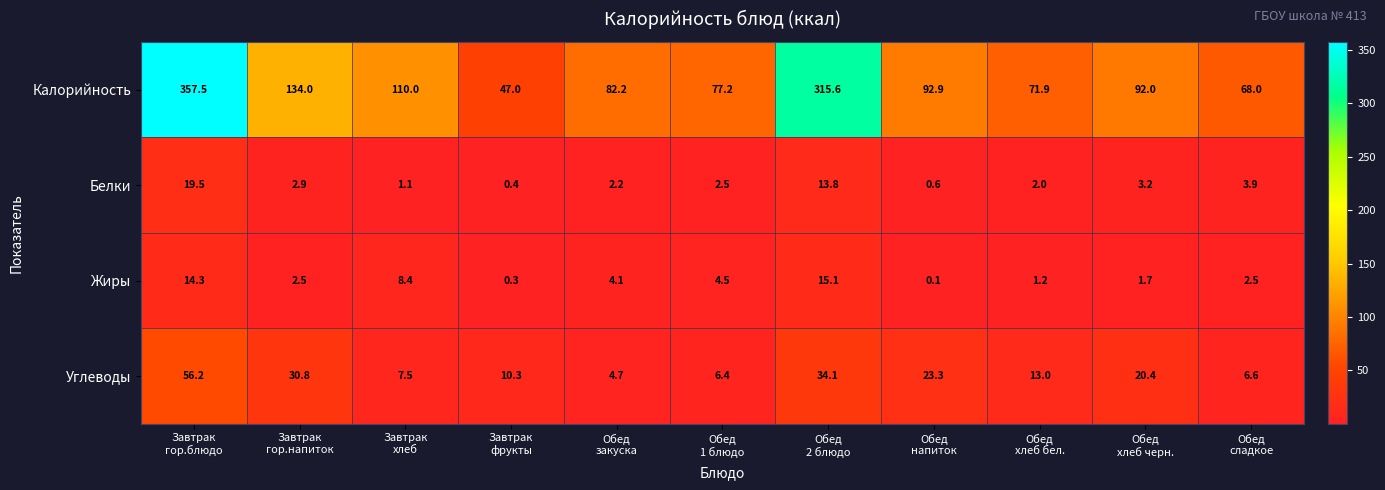

What is the difference between the maximum and minimum values in the Калорийность series?

310.5